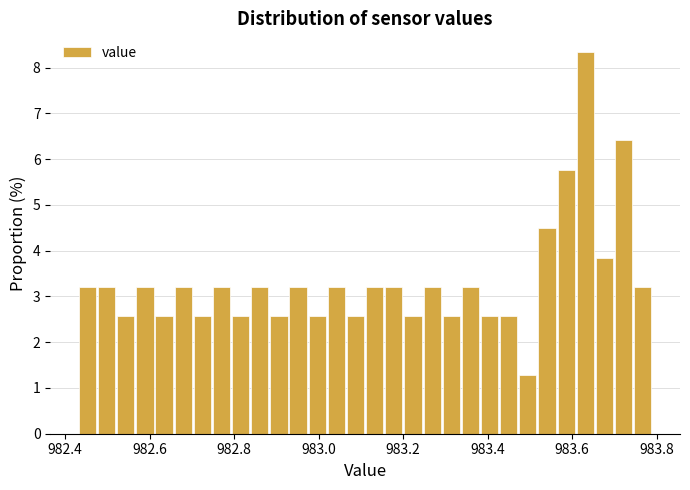

Read against the x-axis, roughly where is the centre of the tallest bar?

983.64